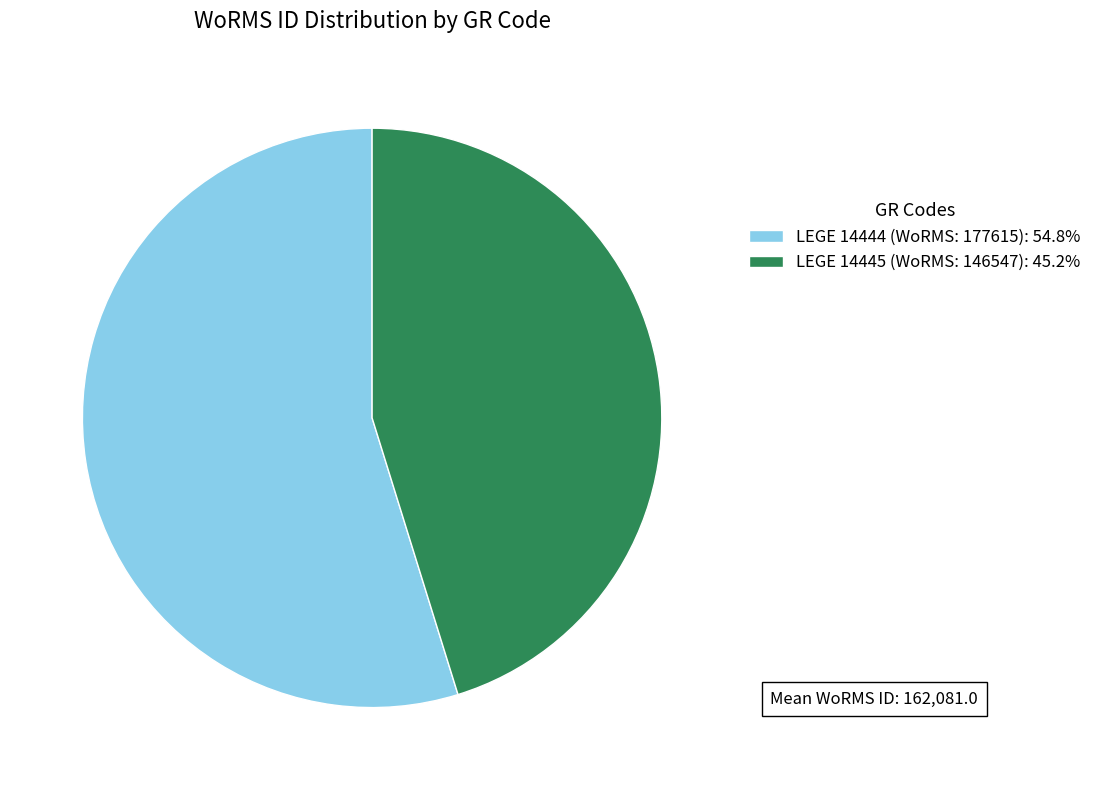

Between LEGE 14444 (WoRMS: 177615) and LEGE 14445 (WoRMS: 146547), which is larger?

LEGE 14444 (WoRMS: 177615)